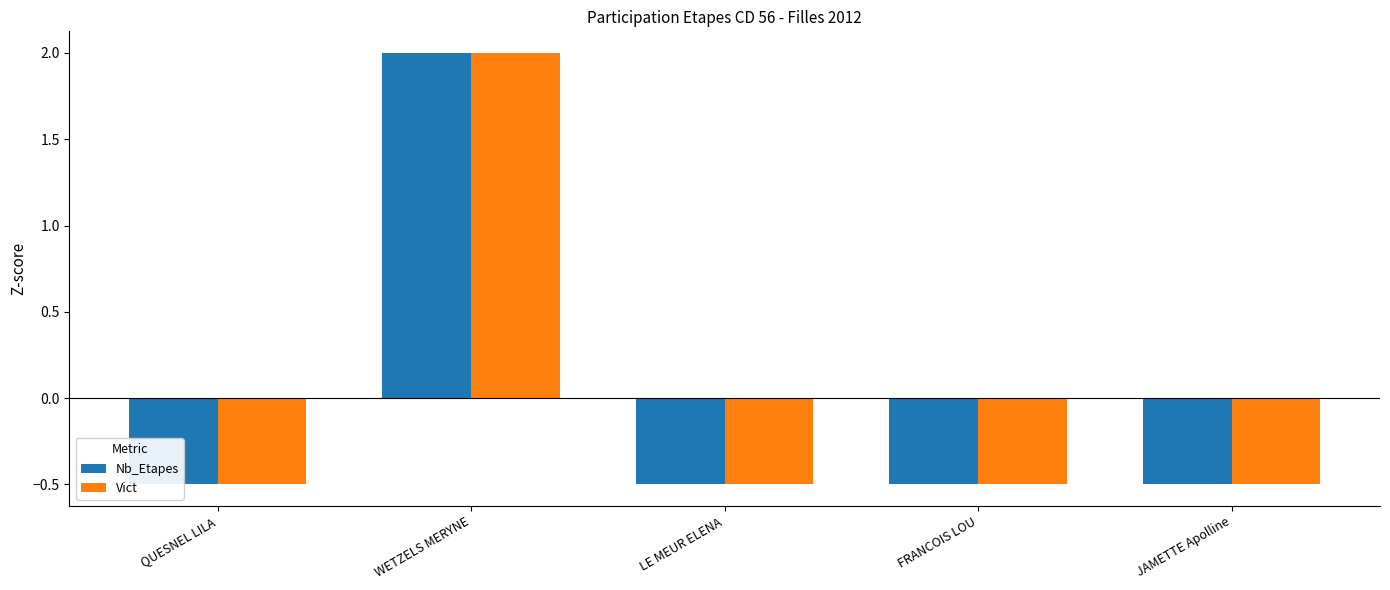

Which series changed the most between QUESNEL LILA and LE MEUR ELENA?

Nb_Etapes